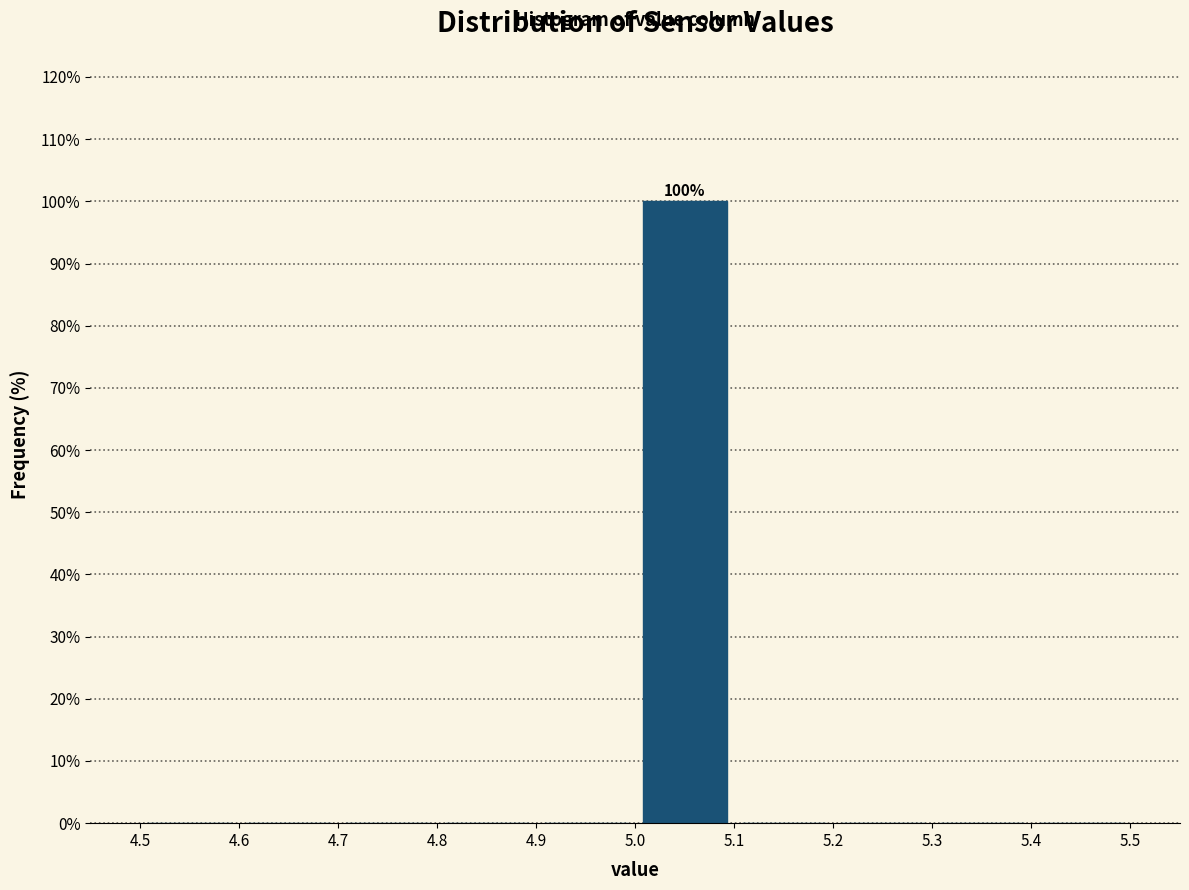

Over which range of the x-axis is the bar tallest?

5.0 to 5.1